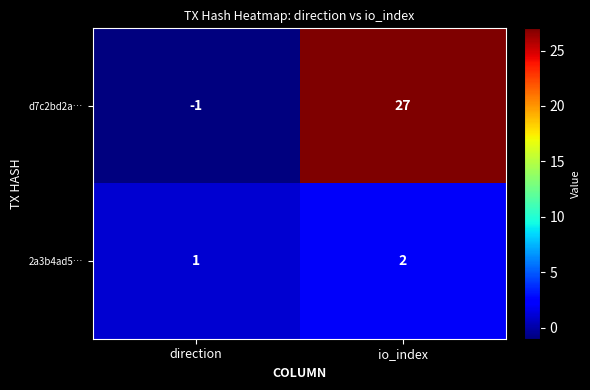

Reading right to left, extract all data points from this chart.

d7c2bd2a…: 27	-1
2a3b4ad5…: 2	1